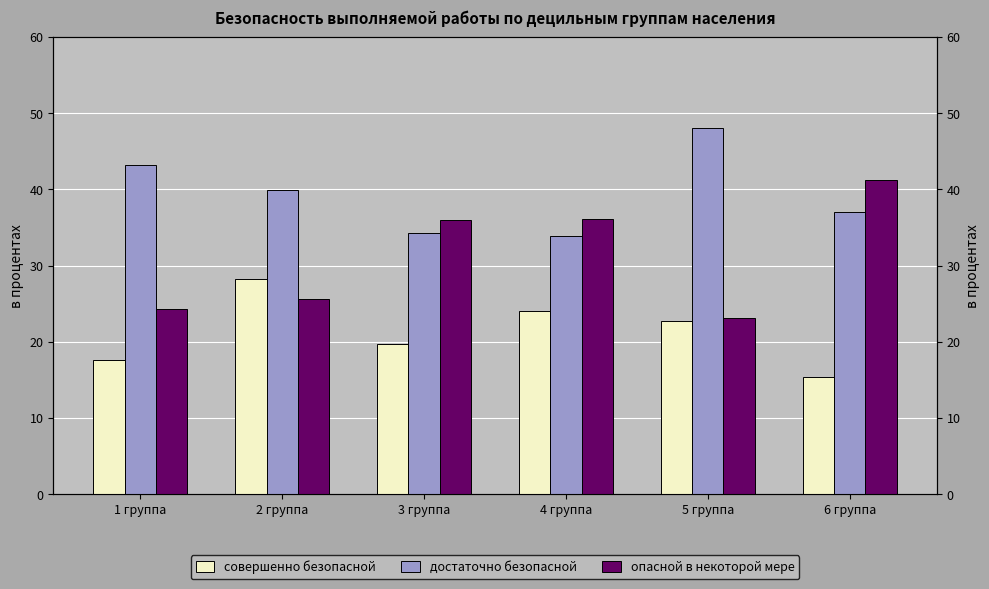

At which label does совершенно безопасной reach its peak?

2 группа